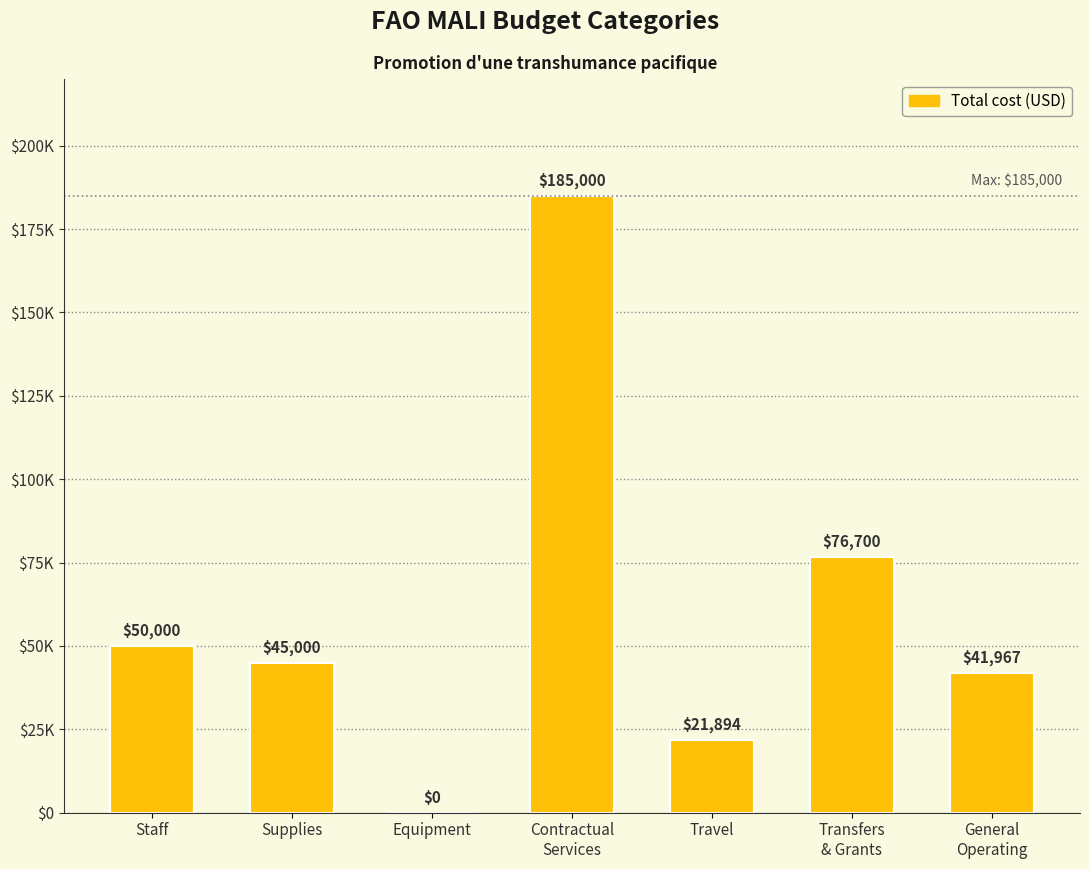

Approximately how many times larger is the value at Contractual
Services compared to Supplies?

4.1